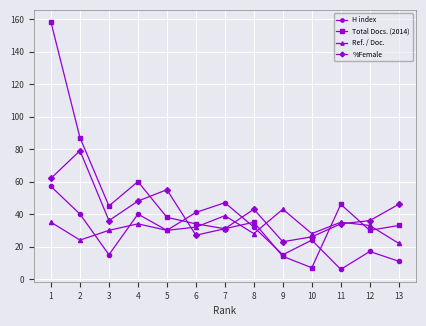

What is the spread (max minus min) of values at 10?

21